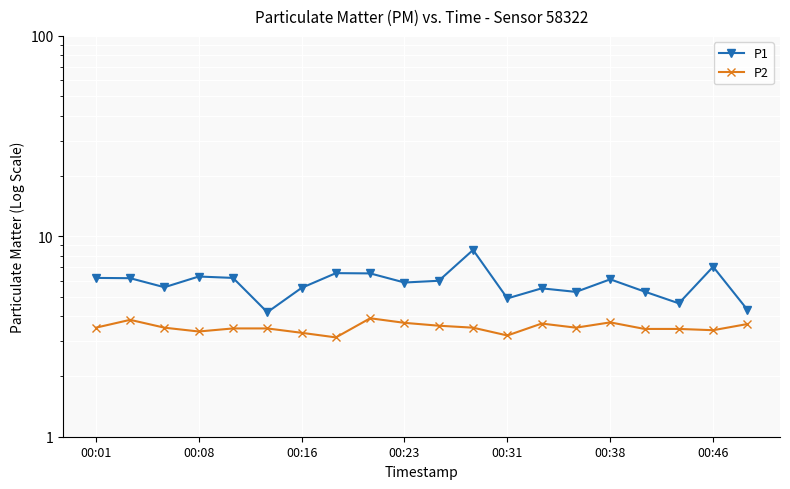

What is the maximum value shown in the chart?

8.6